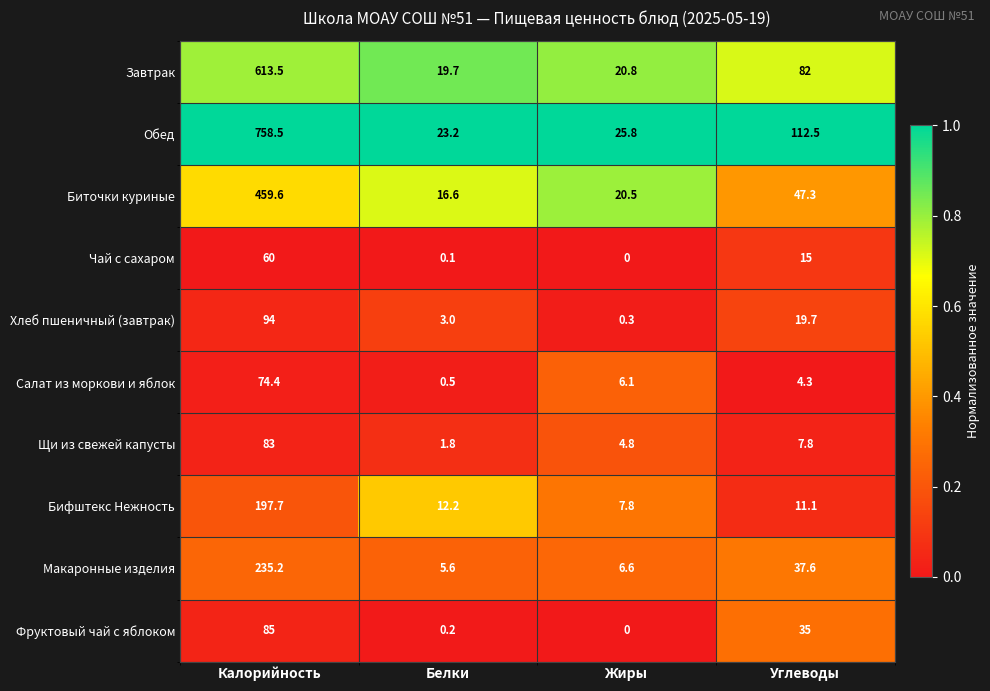

Which series changed the most between Калорийность and Жиры?

Обед